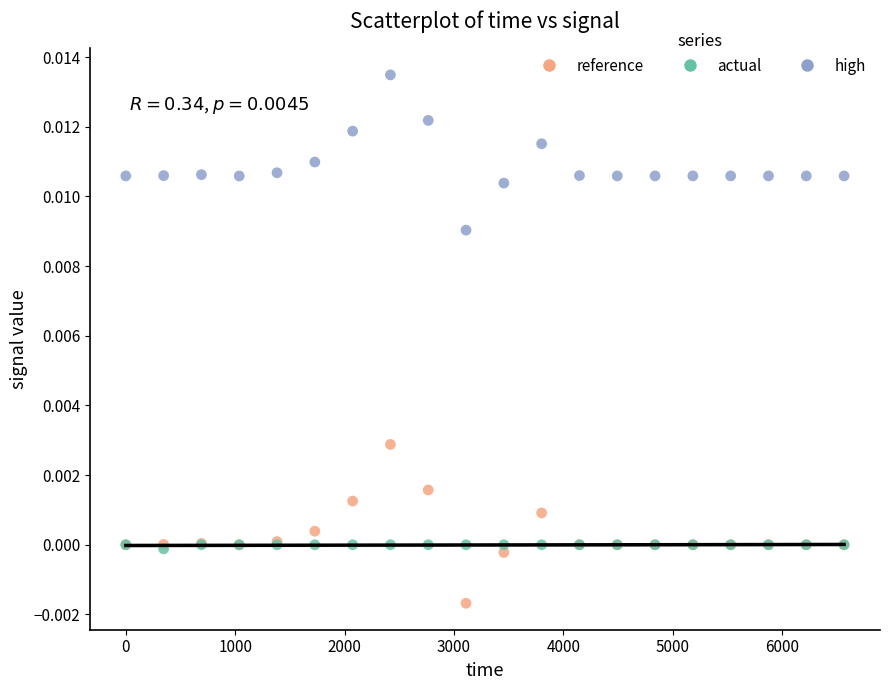

Which series has the widest spread of Y values?

reference